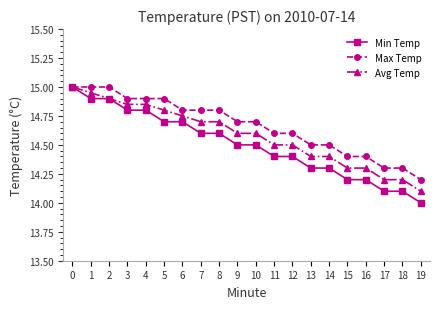

What is the highest value of the Min Temp series?

15.0